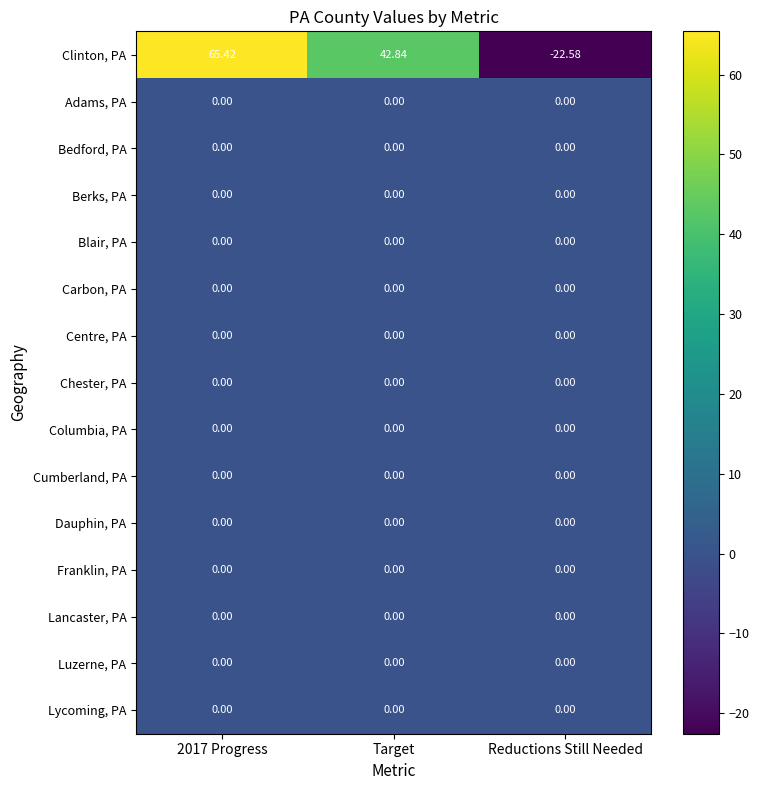

Count the number of categories in the chart.

3